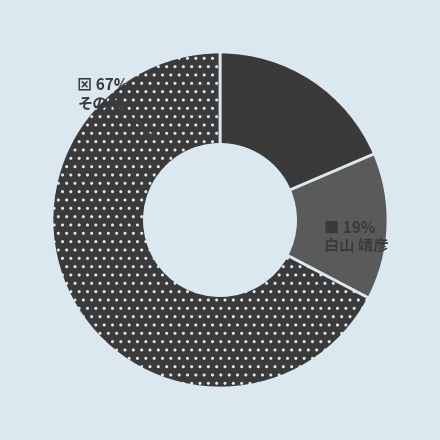

The 坂本 治美 slice represents 18% of the pie. True or false?

False